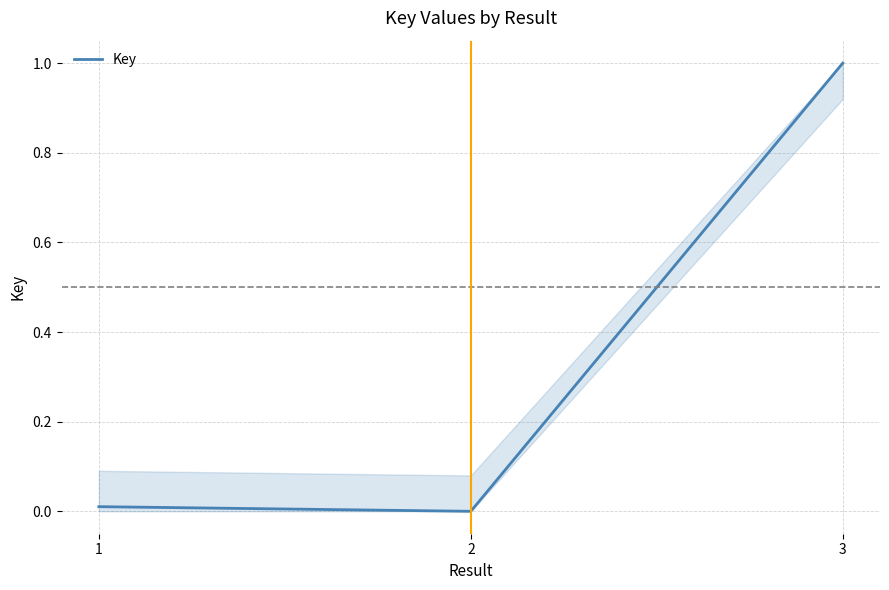

Count the number of categories in the chart.

3